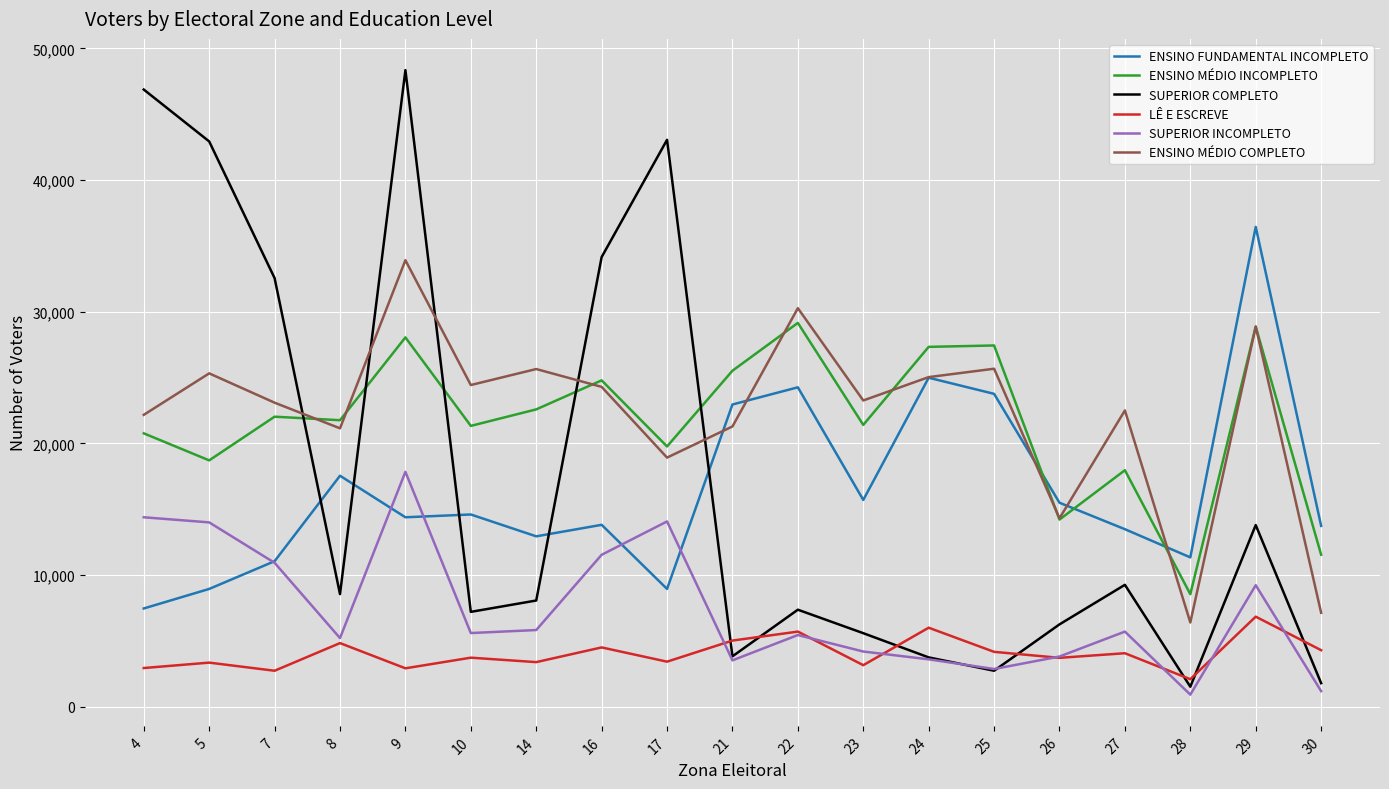

What is the difference between the maximum and minimum values in the SUPERIOR INCOMPLETO series?

16927